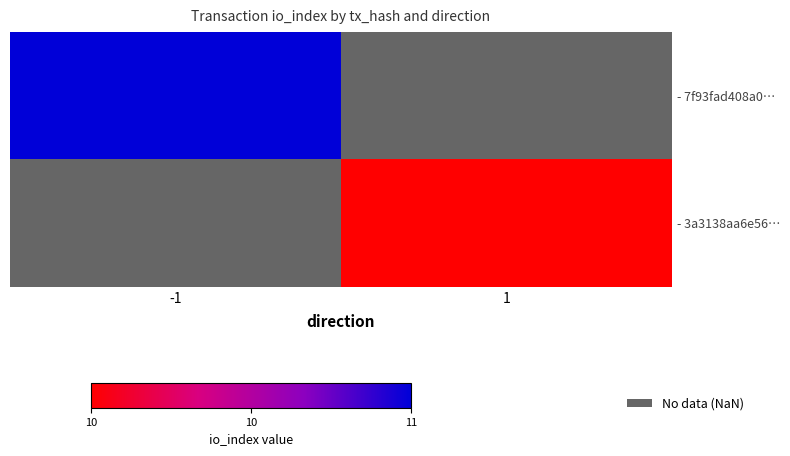

Count the number of categories in the chart.

2